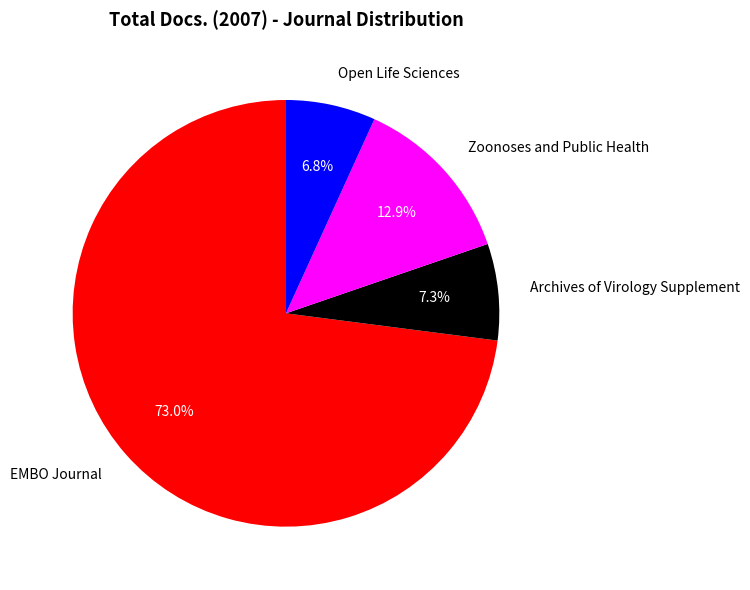

Is EMBO Journal the majority of the pie?

Yes